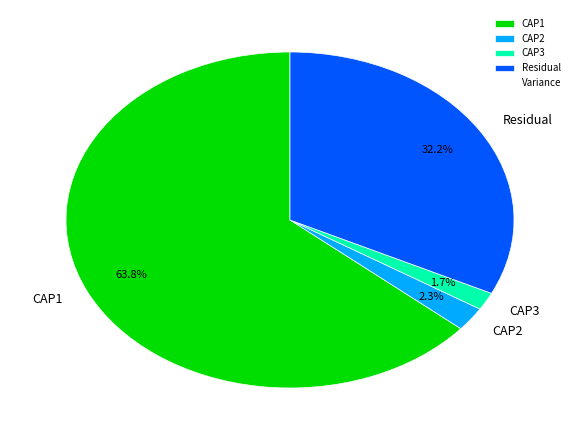

Which category has the smallest portion of the pie?

CAP3